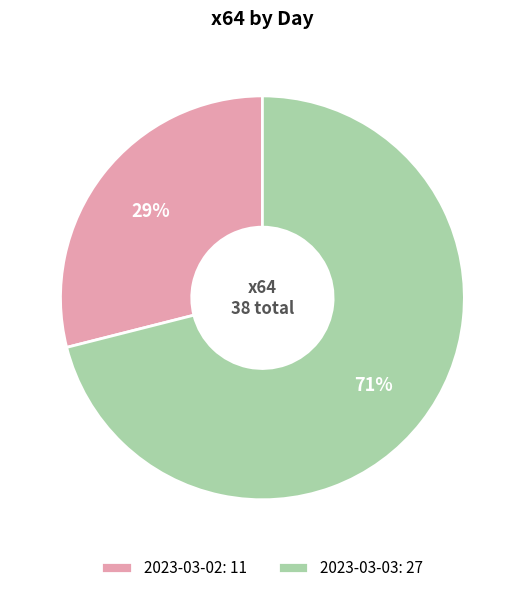

Do 2023-03-02 and 2023-03-03 together represent more than half of the pie?

Yes